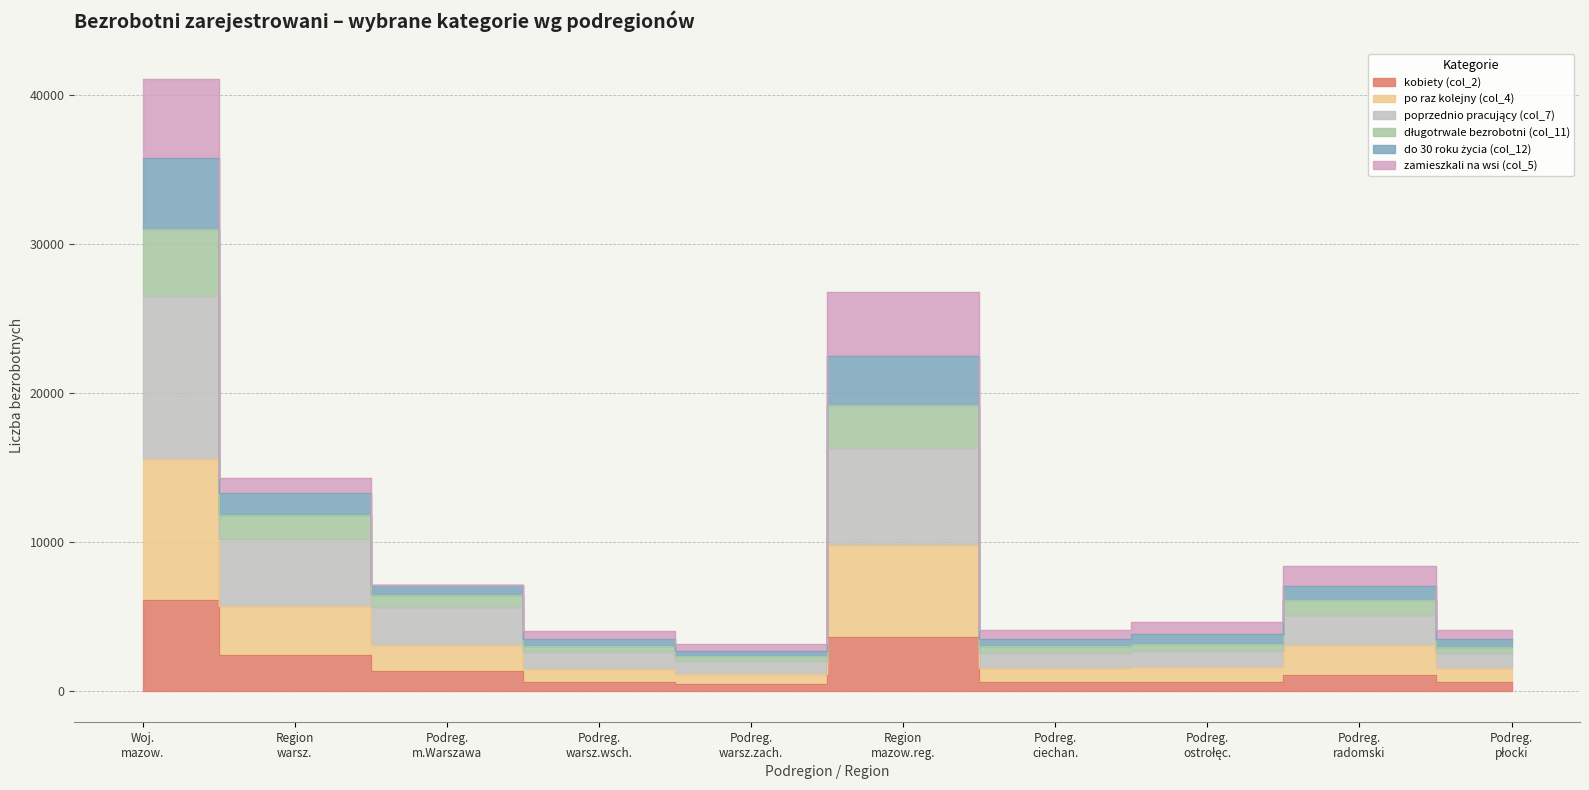

What is the label of the 3rd point from the left?

Podreg. m.Warszawa